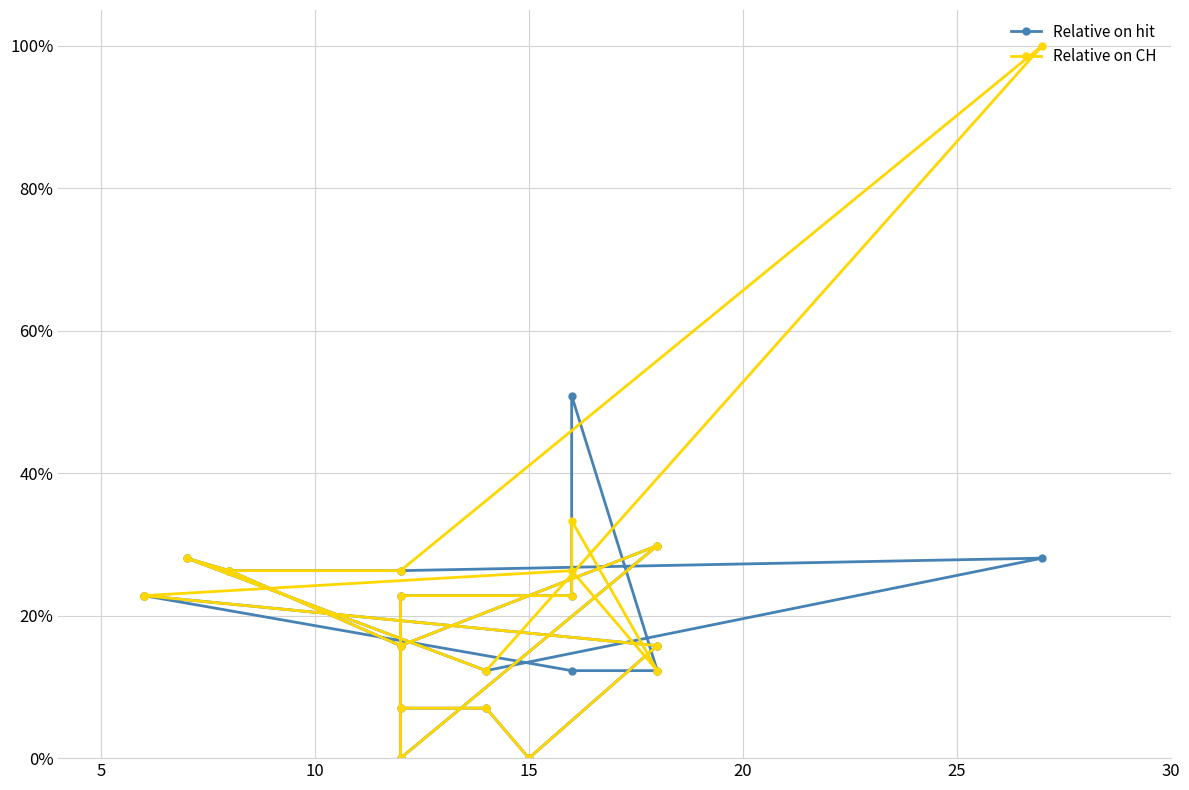

True or false: Relative on hit and Relative on CH intersect in this chart.

False